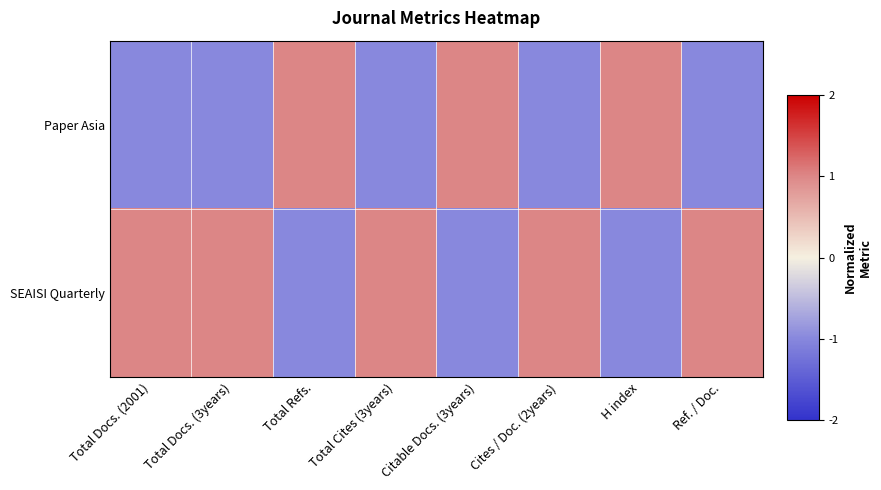

Which series has the widest spread of values?

Paper Asia